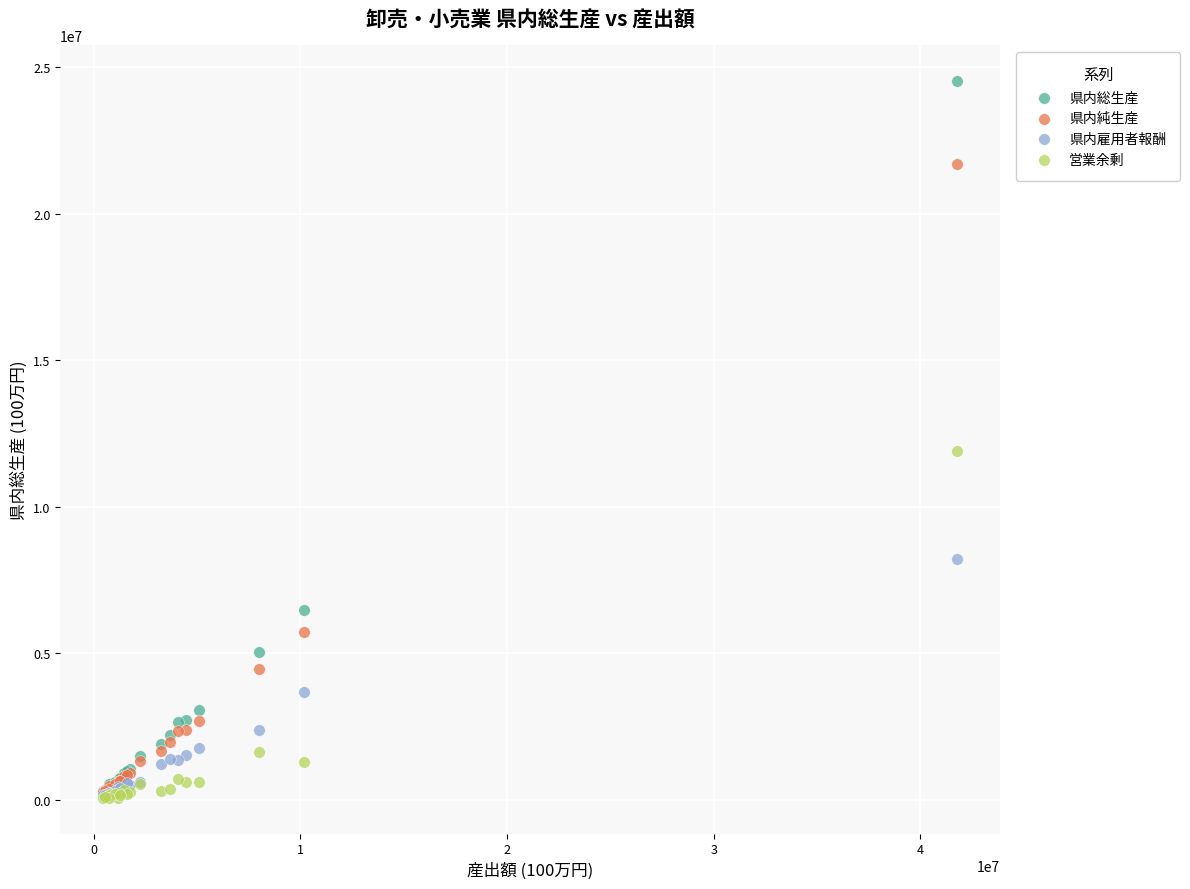

In the 県内純生産 series, what Y value is closest to 10973893?

5720633